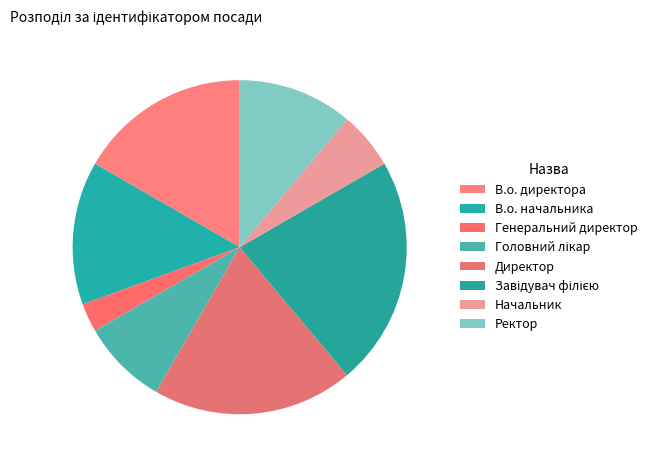

To the nearest percent, what portion does Генеральний директор represent?

3%